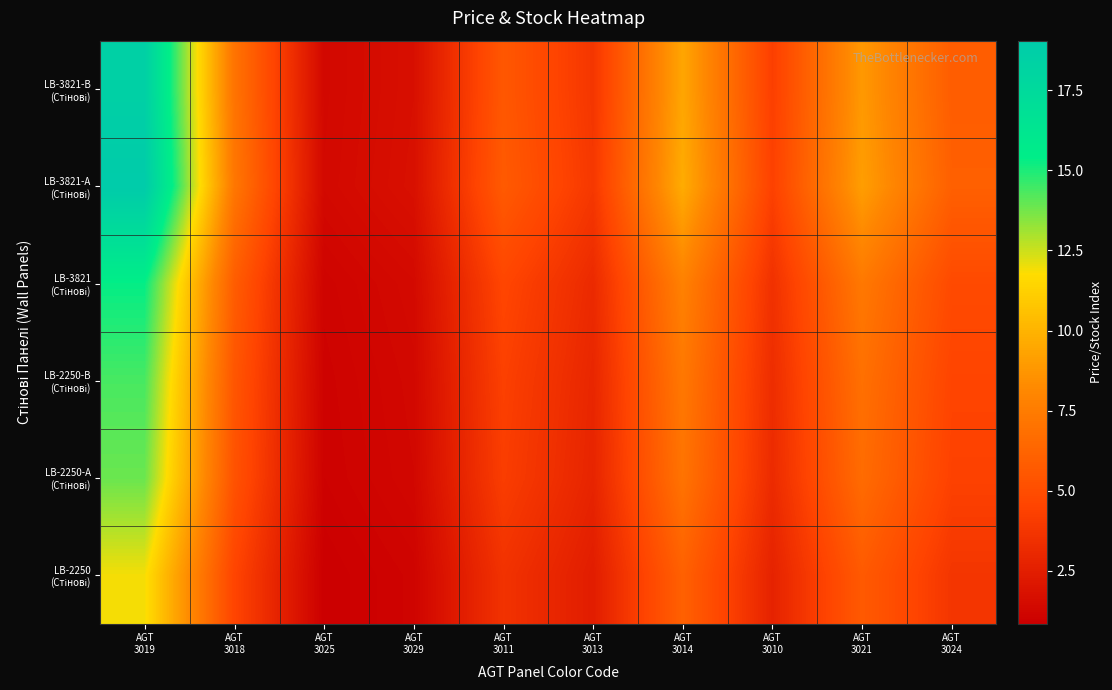

Which series has the largest total across all categories?

LB-3821-А (Стінові)